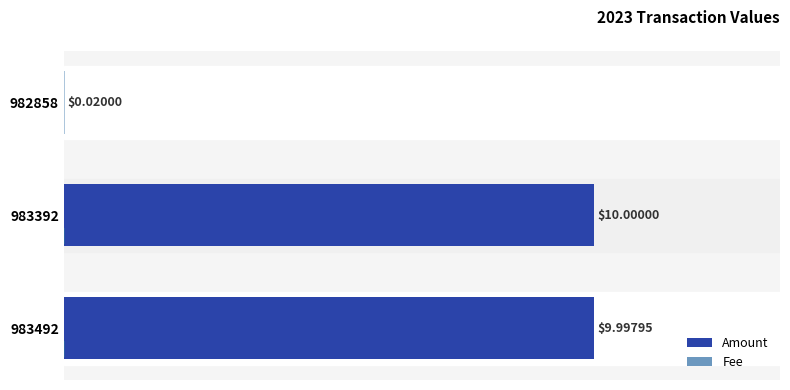

Between 983392 and 982858, which series saw the biggest shift?

Amount